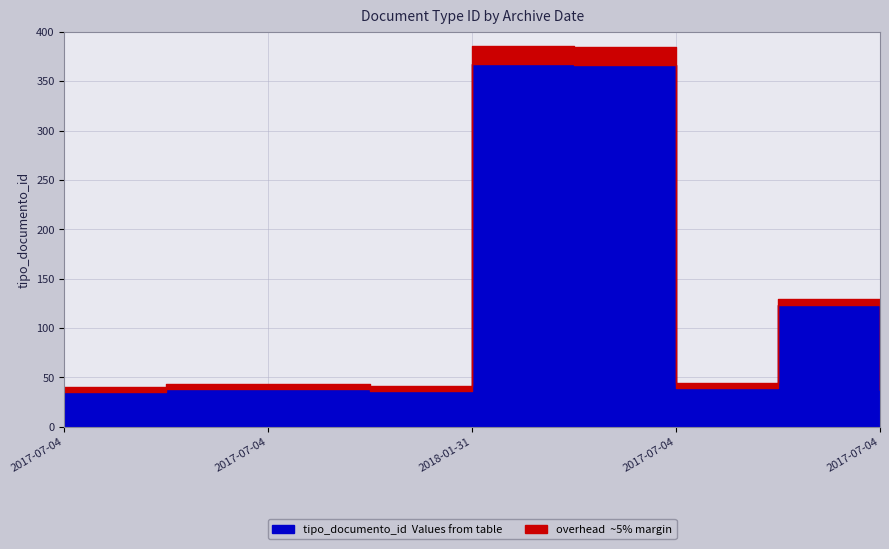

What is the difference between the maximum and second lowest values?

331